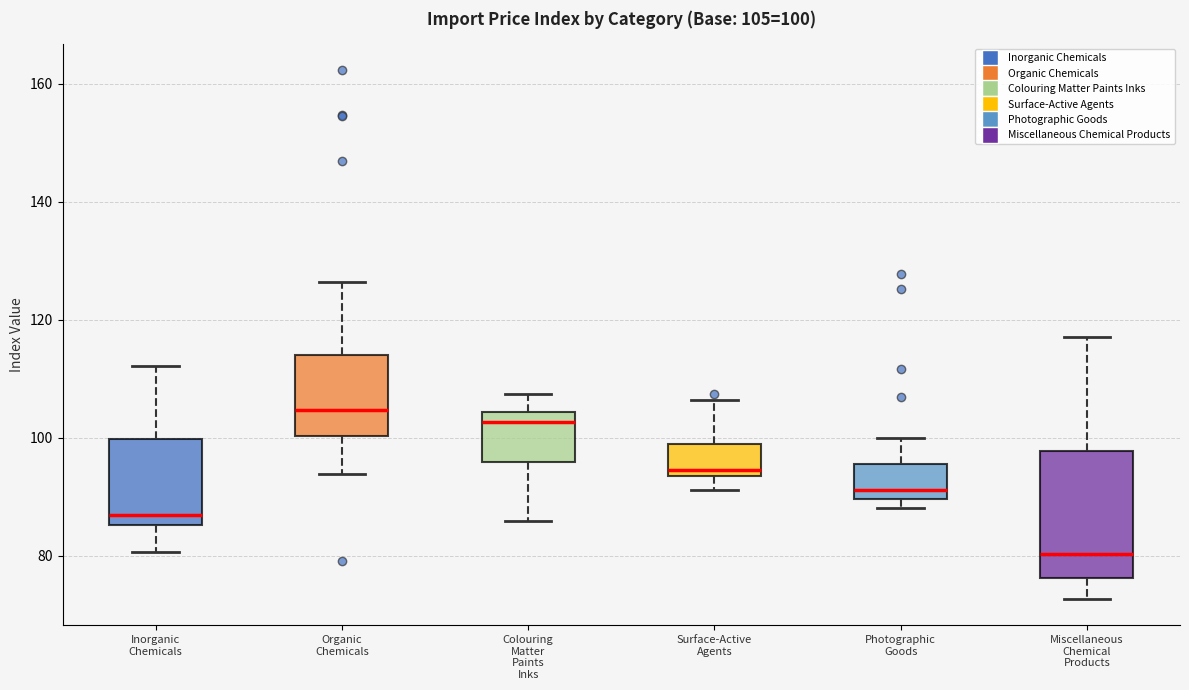

Which box has the highest median line?

Organic Chemicals